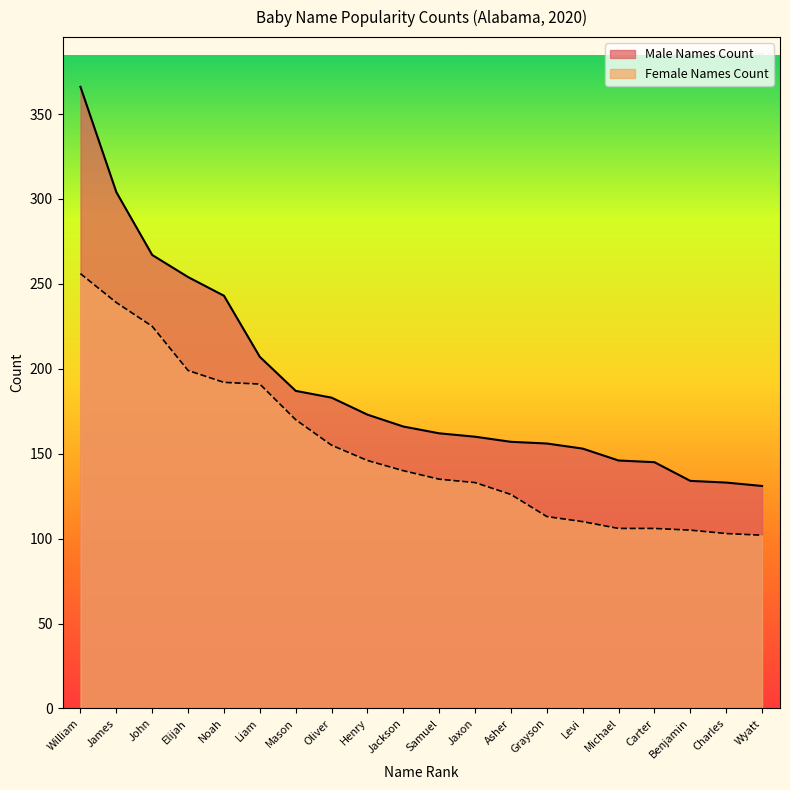

How many data points in Male Names Count are above 166?

9